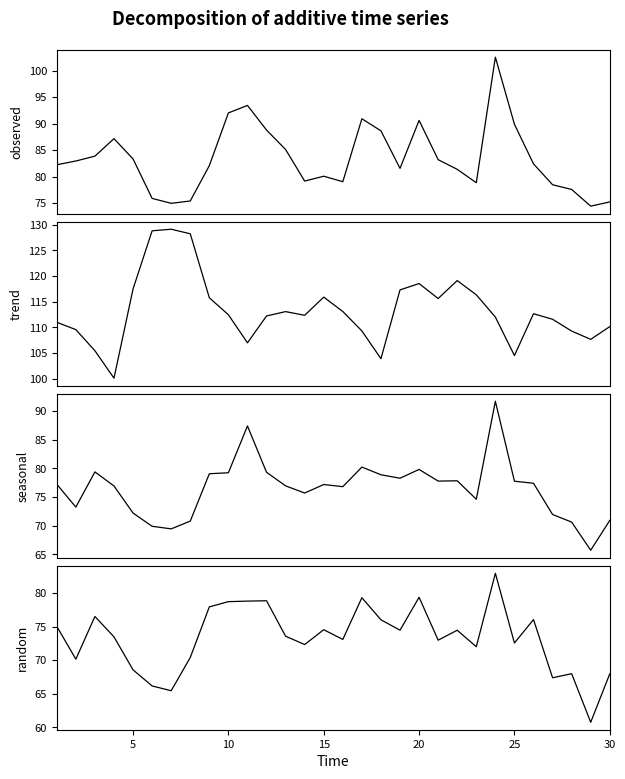

What is the difference between the maximum and second lowest values in the 0.00-1.00 series?

27.6